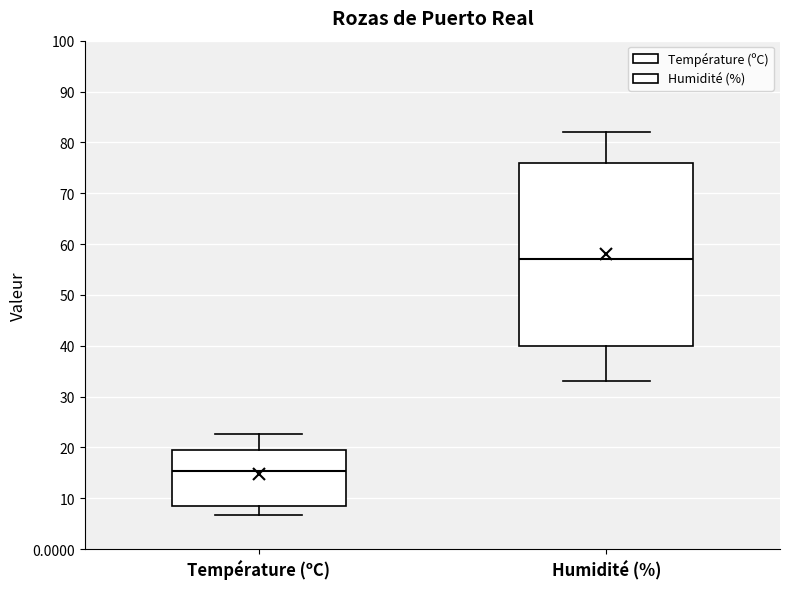

Reading left to right, read every box against the y-axis: the position of its median line, the range the box covers, and the ends of its whiskers. The values are not printed on the chart, so give them approximately, as read against the axis.

Température (ºC): median 15, box 9 to 20, whiskers 7 to 23
Humidité (%): median 57, box 40 to 76, whiskers 33 to 82